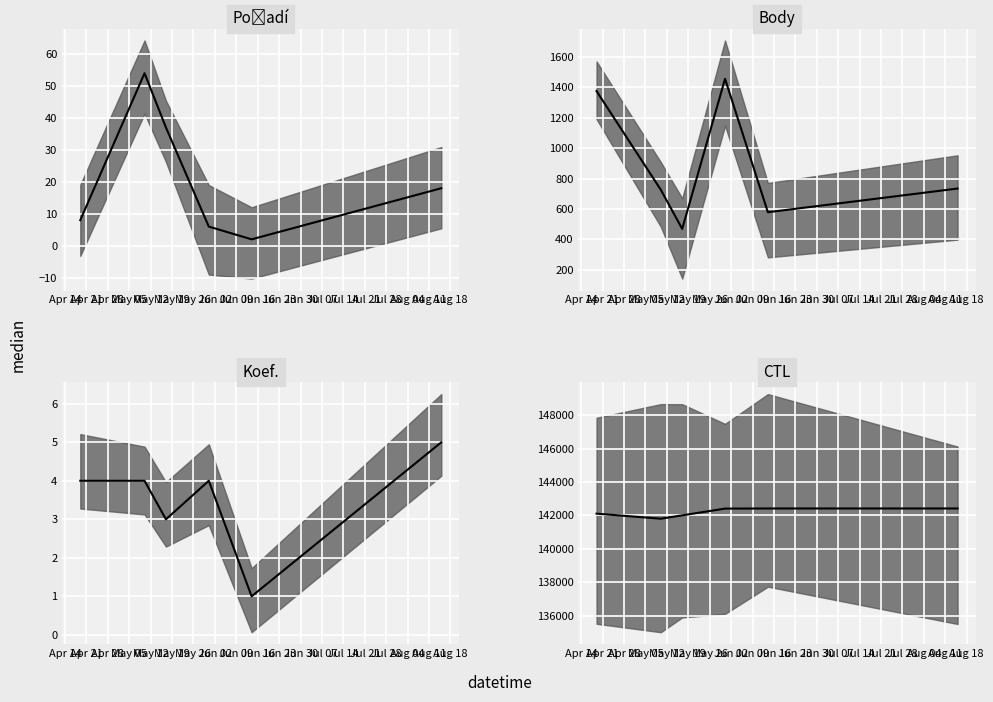

Where is CTL median nearest to the value 142106?

Apr 14